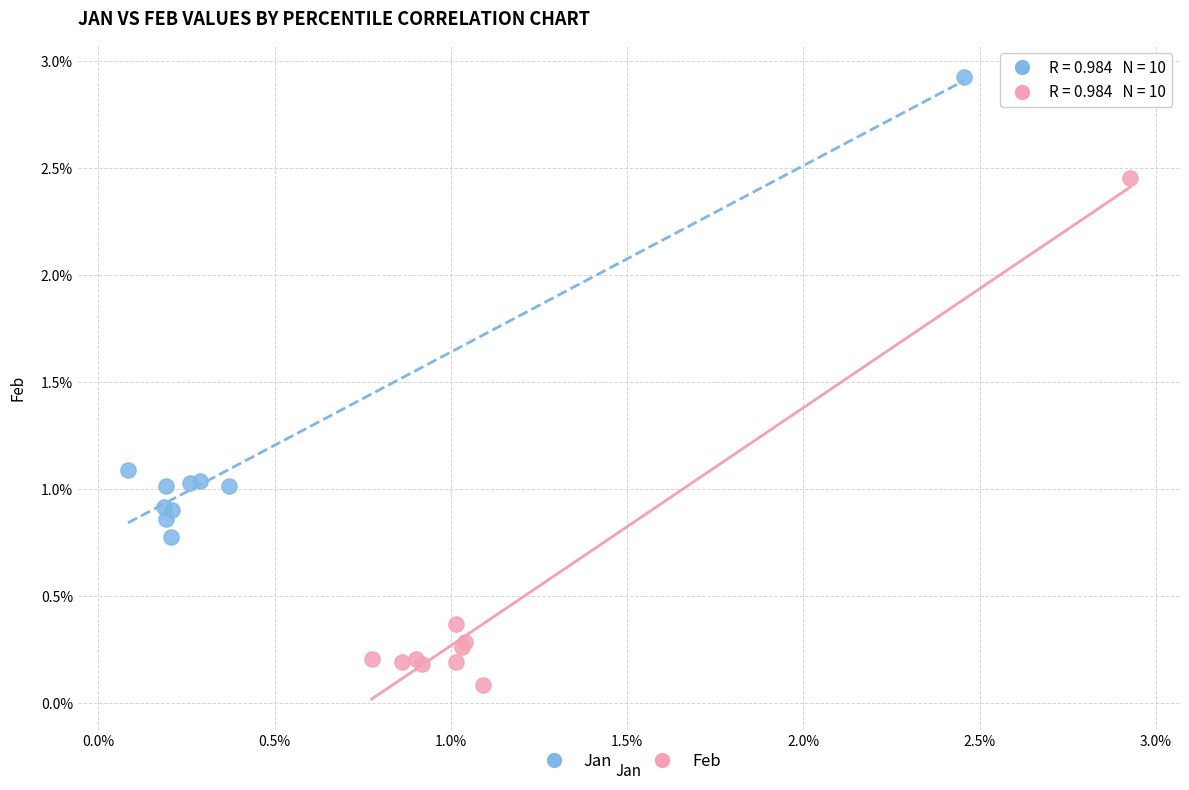

Which series reaches the minimum Y coordinate?

Feb